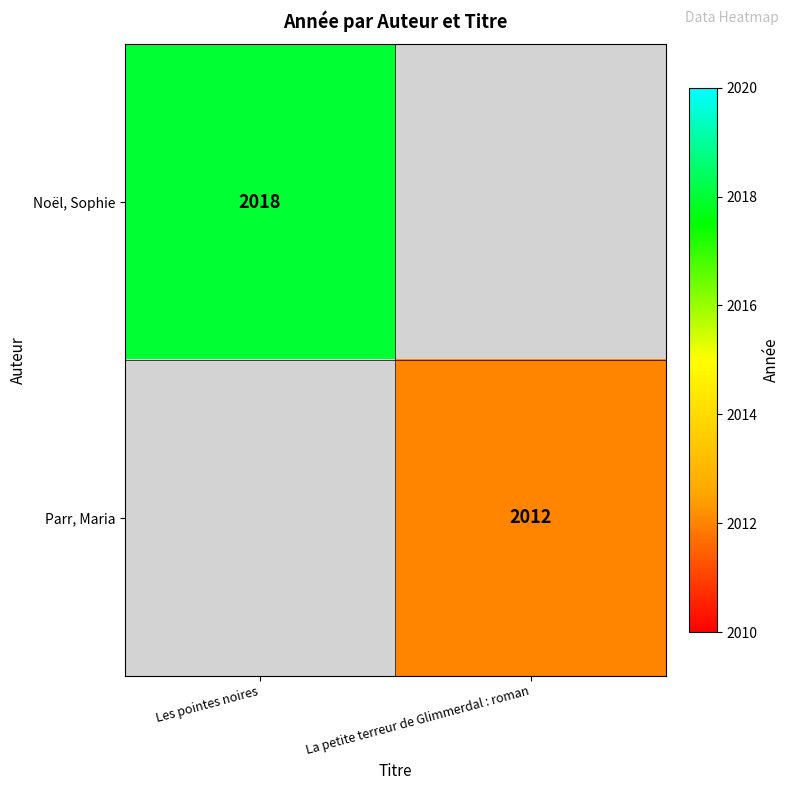

True or false: Parr, Maria has a value of 2012 at La petite terreur de Glimmerdal : roman.

True